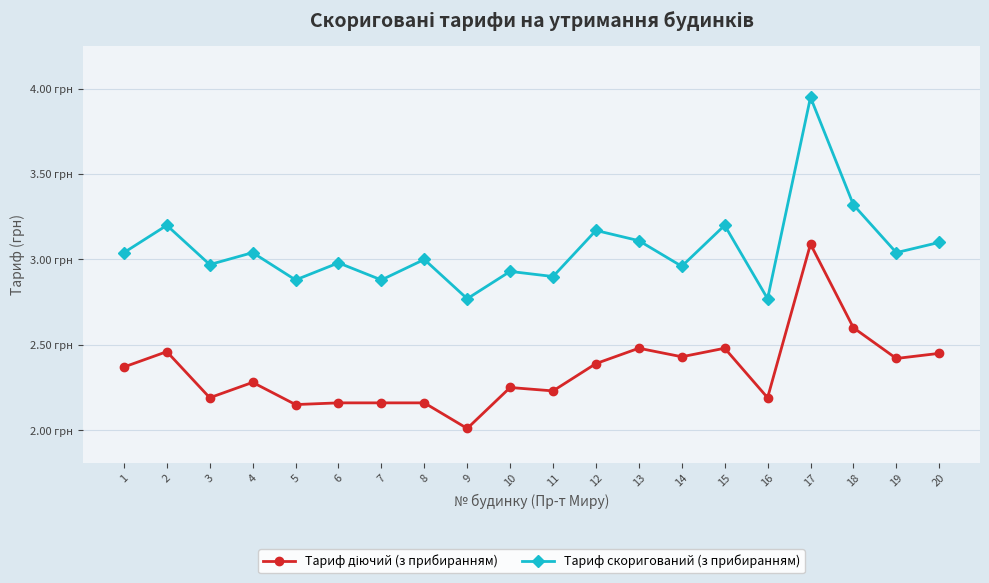

What is the value of the Тариф скоригований (з прибиранням) point at the 2nd from the left?

3.2